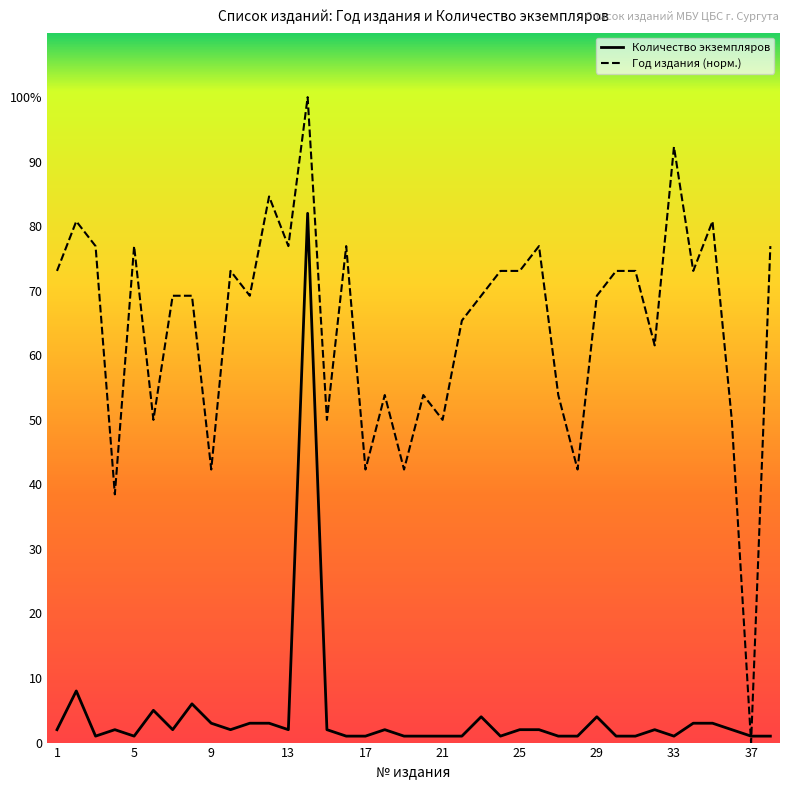

Is this an area chart (filled region under the line)?

No